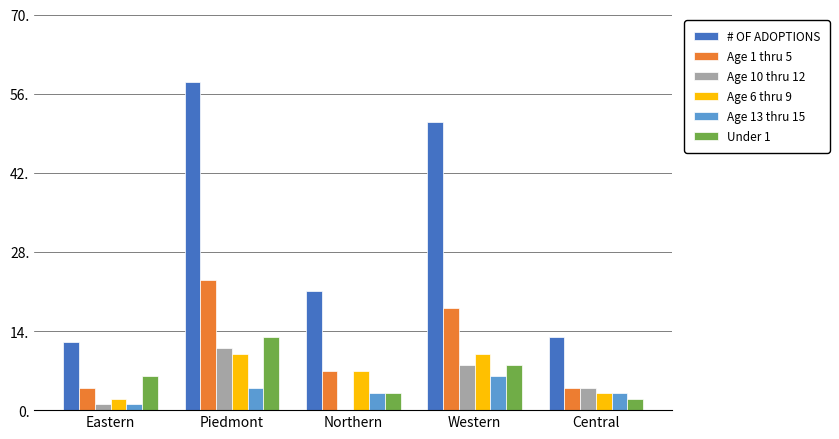

Reading left to right, list all the values displayed in this chart.

# OF ADOPTIONS: Eastern=12	Piedmont=58	Northern=21	Western=51	Central=13
Age 1 thru 5: Eastern=4	Piedmont=23	Northern=7	Western=18	Central=4
Age 10 thru 12: Eastern=1	Piedmont=11	Northern=0	Western=8	Central=4
Age 6 thru 9: Eastern=2	Piedmont=10	Northern=7	Western=10	Central=3
Age 13 thru 15: Eastern=1	Piedmont=4	Northern=3	Western=6	Central=3
Under 1: Eastern=6	Piedmont=13	Northern=3	Western=8	Central=2